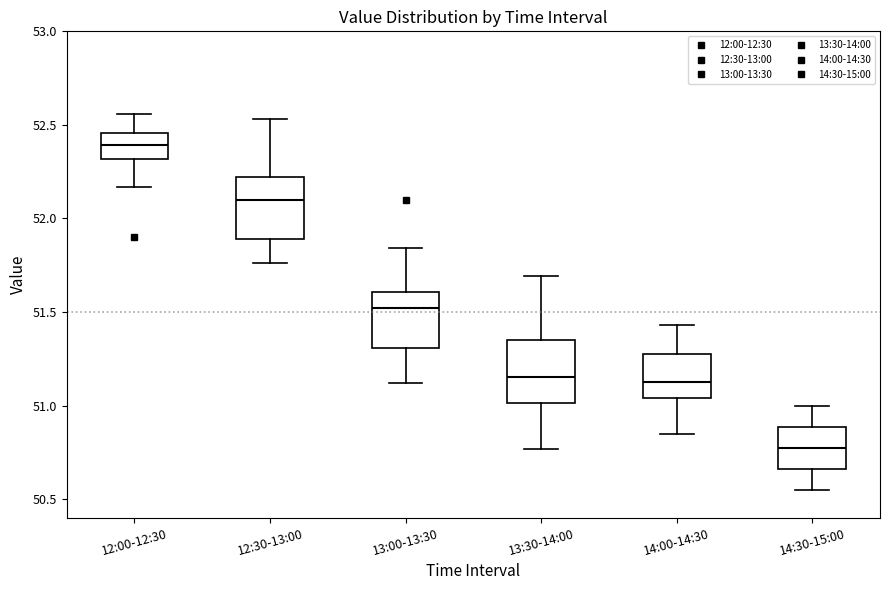

Which box's median line is the lowest?

14:30-15:00